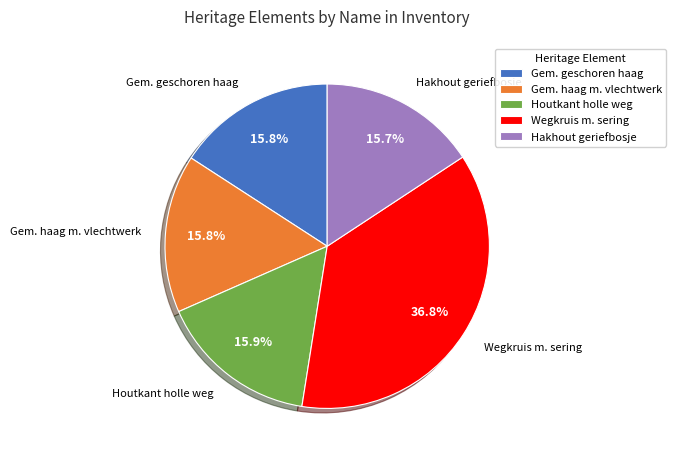

What portion of the pie excludes Houtkant holle weg?

84.1%